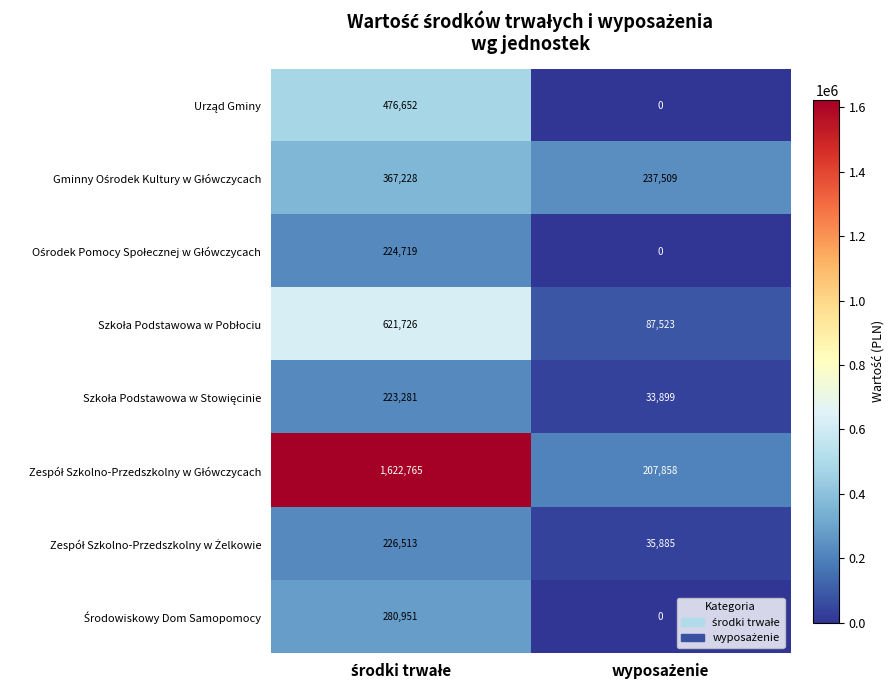

How many categories are shown in the chart?

2